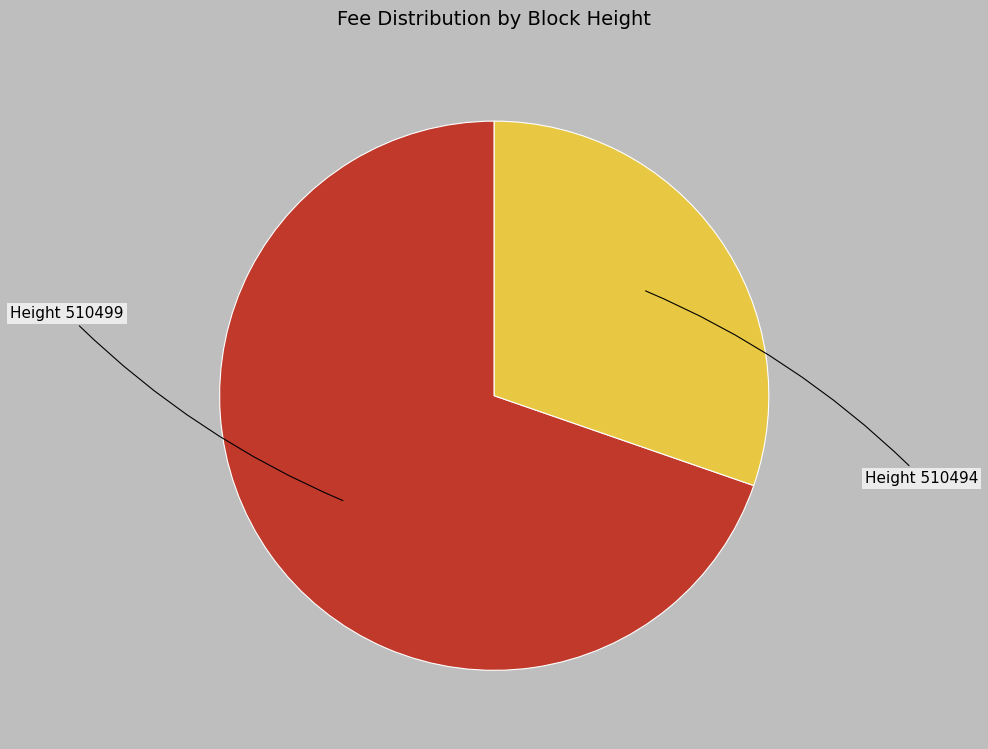

How many slices are in this pie chart?

2